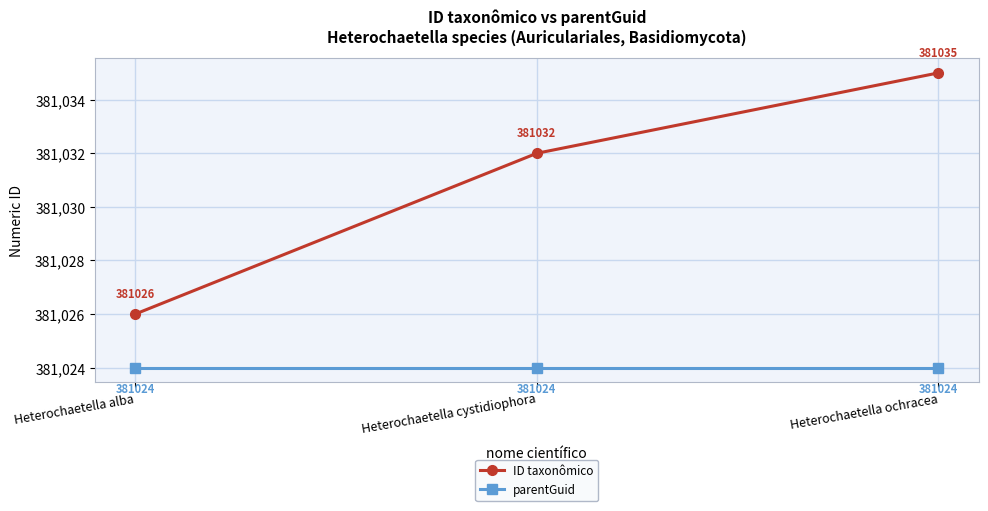

What position from the left is Heterochaetella alba?

1